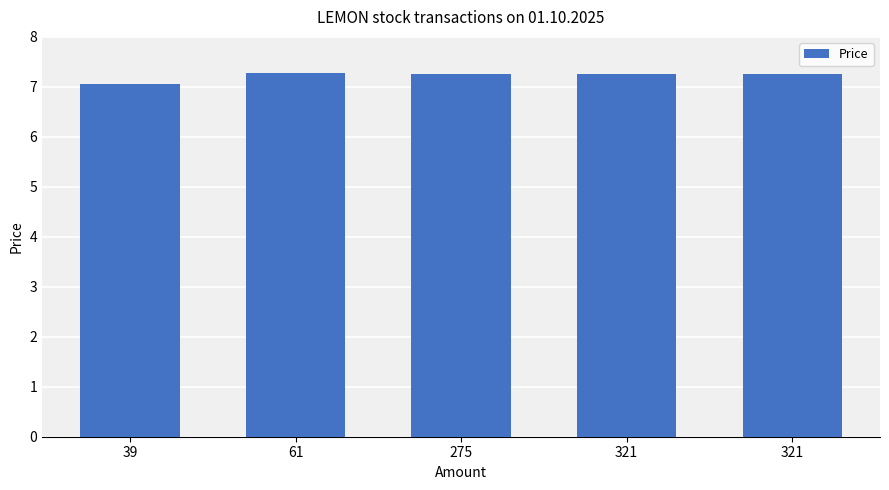

What is the change in value from 39 to 275?

+0.2